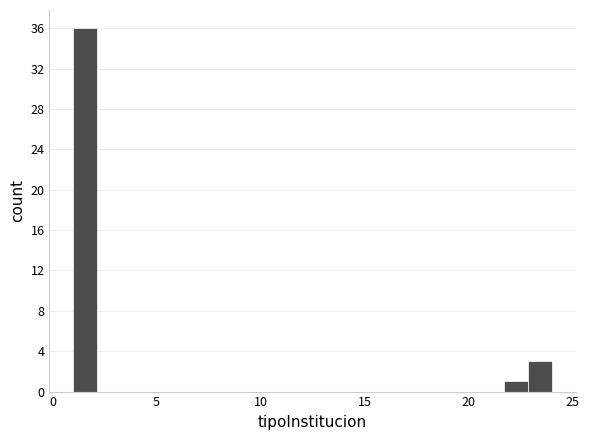

Read against the x-axis, roughly where is the centre of the tallest bar?

1.5